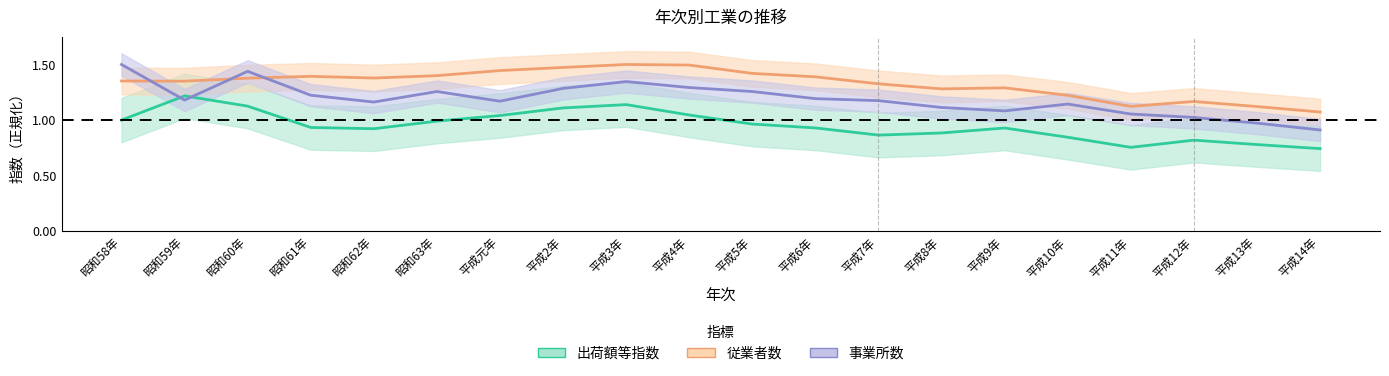

What is the total value across all series at 昭和61年?

3.6